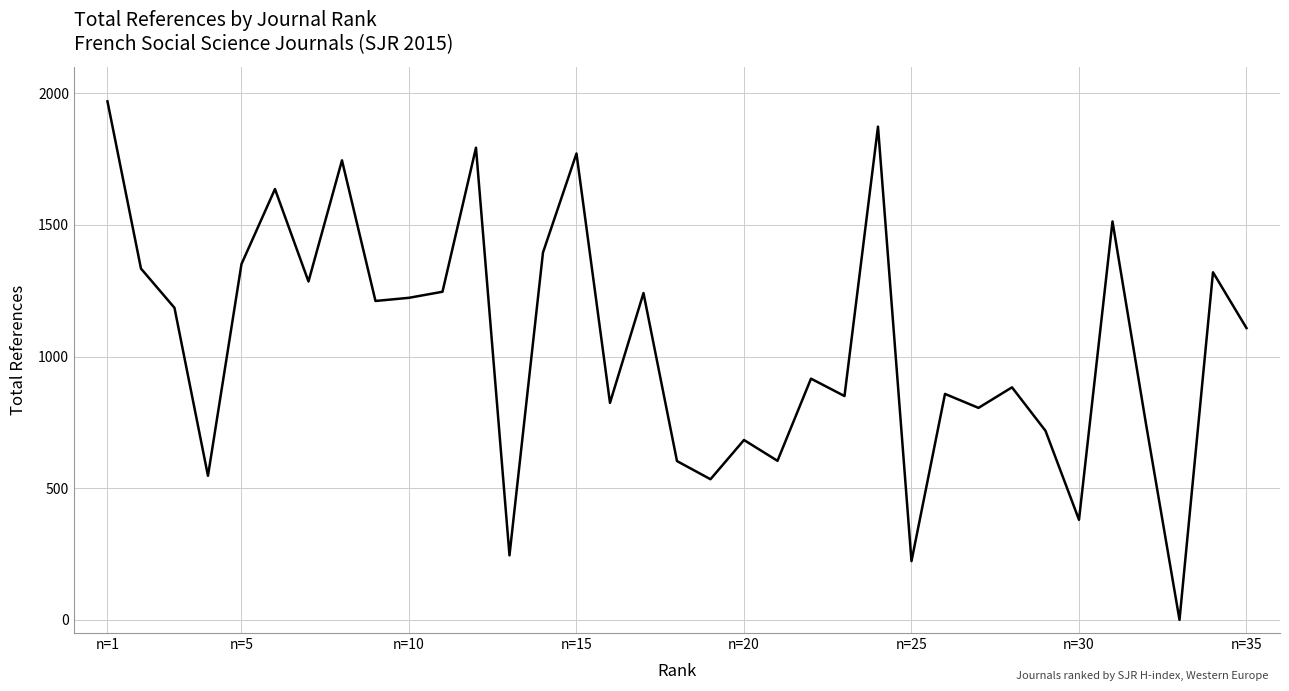

Does the chart display data point markers on the line(s)?

No